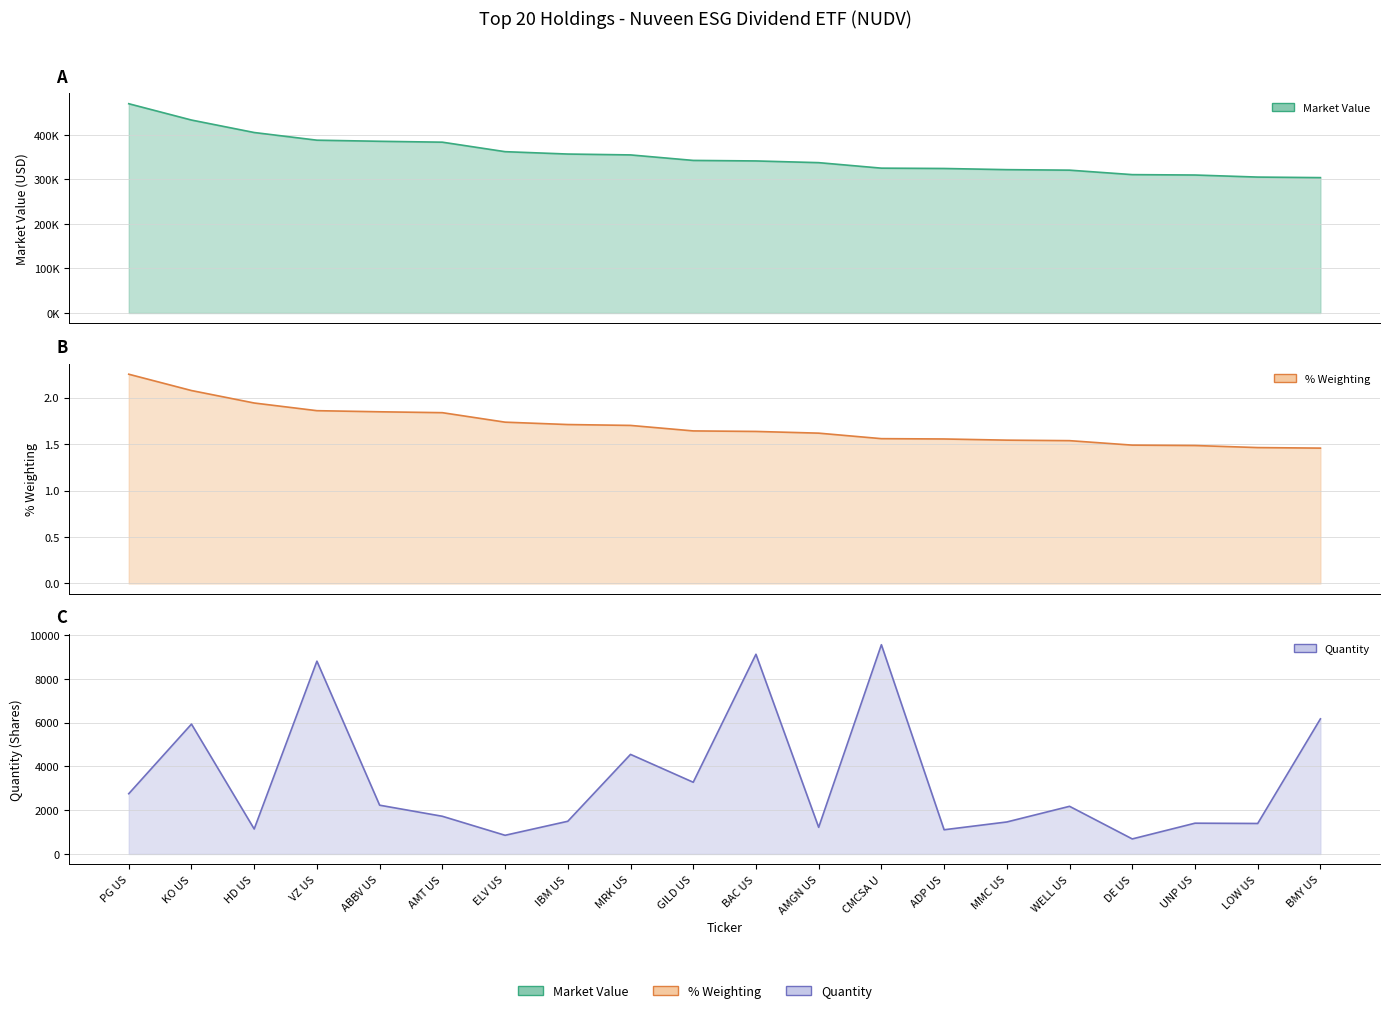

Reading right to left, list all the values displayed in this chart.

Market Value: BMY US=303847.6	LOW US=305067.0	UNP US=309685.6	DE US=310572.1	WELL US=320606.8	MMC US=321742.3	ADP US=324367.7	CMCSA U=325101.6	AMGN US=337461.9	BAC US=341291.4	GILD US=342473.0	MRK US=354822.0	IBM US=356782.1	ELV US=362124.1	AMT US=383420.5	ABBV US=385421.7	VZ US=387904.3	HD US=405123.5	KO US=433109.0	PG US=469744.4
% Weighting: BMY US=1.5	LOW US=1.5	UNP US=1.5	DE US=1.5	WELL US=1.5	MMC US=1.5	ADP US=1.6	CMCSA U=1.6	AMGN US=1.6	BAC US=1.6	GILD US=1.6	MRK US=1.7	IBM US=1.7	ELV US=1.7	AMT US=1.8	ABBV US=1.8	VZ US=1.9	HD US=1.9	KO US=2.1	PG US=2.3
Quantity: BMY US=6172.0	LOW US=1393.0	UNP US=1406.0	DE US=687.0	WELL US=2177.0	MMC US=1462.0	ADP US=1106.0	CMCSA U=9559.0	AMGN US=1217.0	BAC US=9123.0	GILD US=3276.0	MRK US=4549.0	IBM US=1494.0	ELV US=853.0	AMT US=1722.0	ABBV US=2228.0	VZ US=8808.0	HD US=1141.0	KO US=5933.0	PG US=2753.0